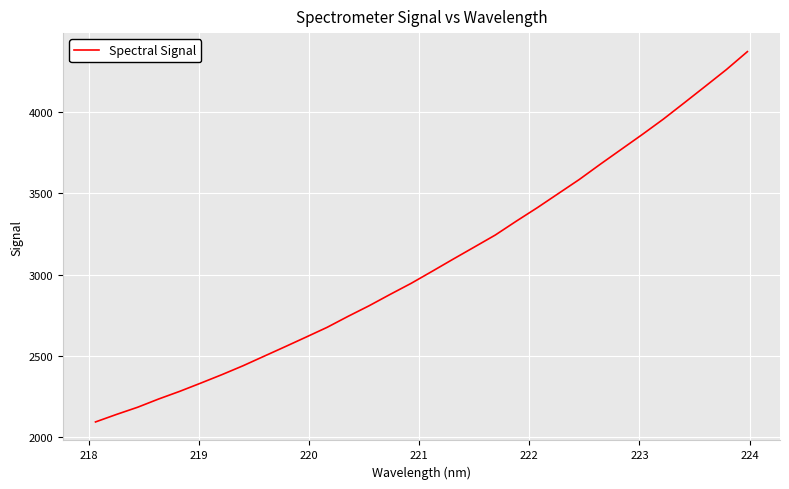

What is the maximum value shown in the chart?

4372.2